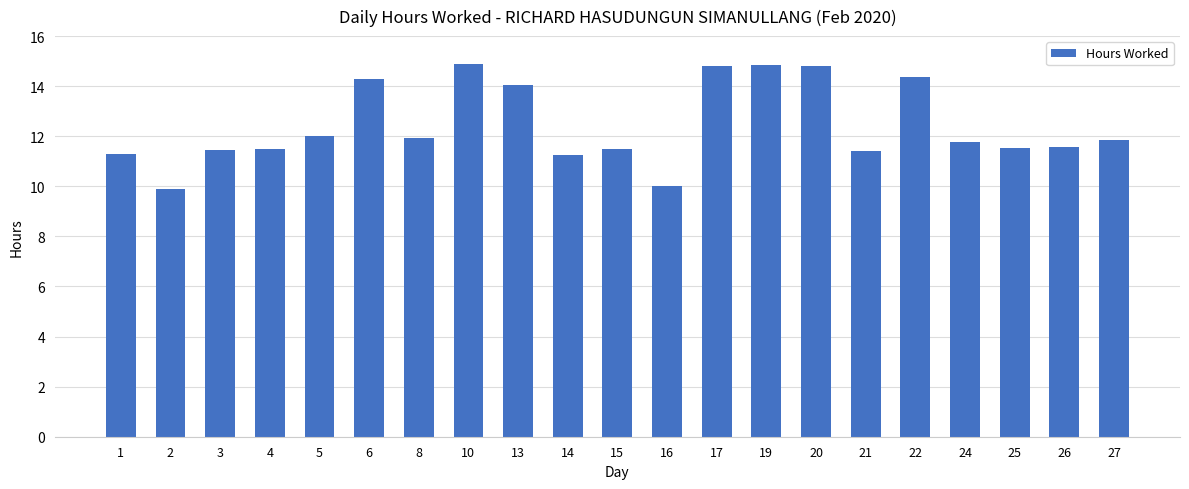

How many categories are shown in the chart?

21